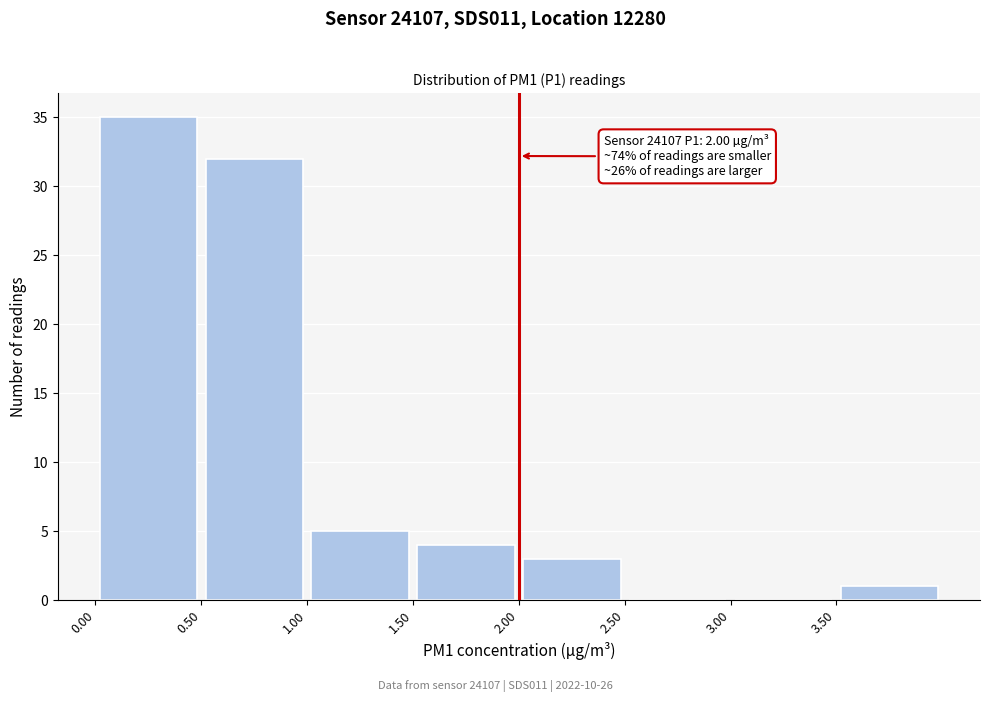

Over which range of the x-axis is the bar tallest?

0.0 to 0.5